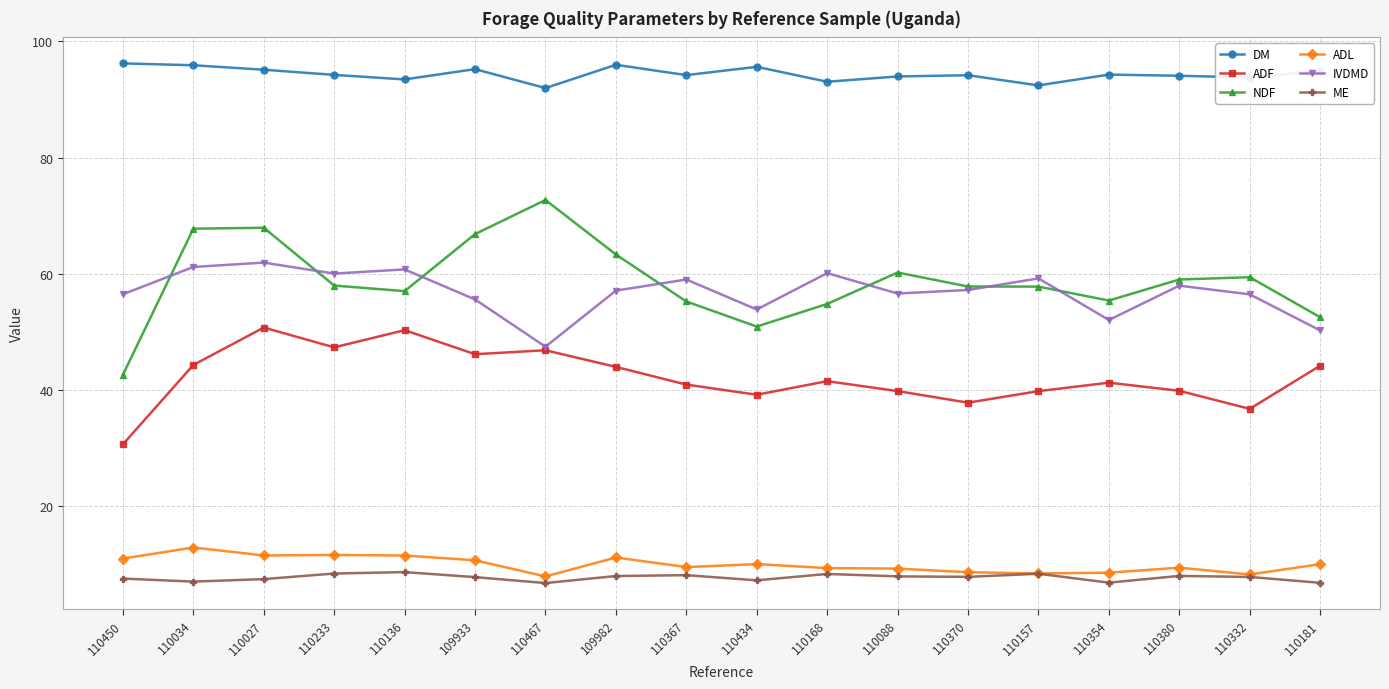

What is the total value across all series at 109933?

282.2